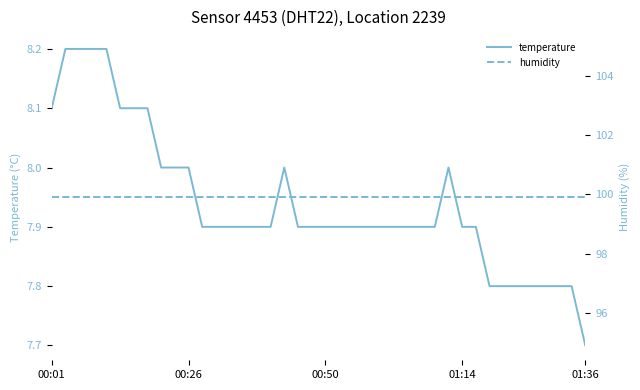

At which label is temperature closest to 7?

01:36